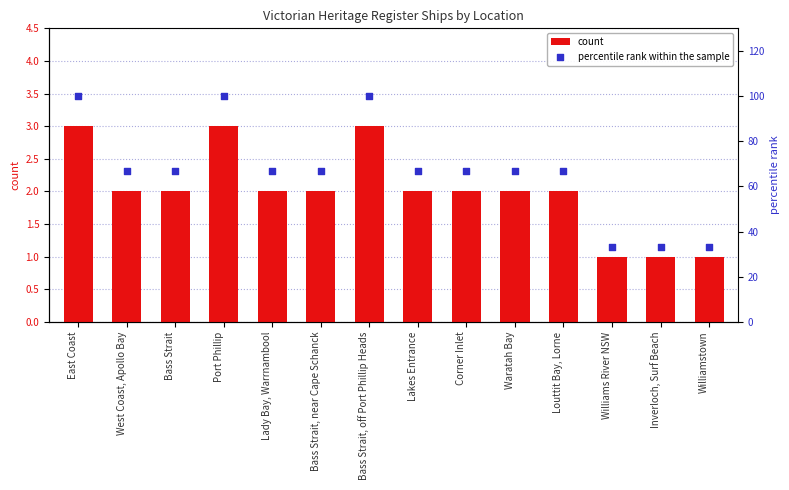

Which series reaches the maximum Y coordinate?

percentile rank within the sample